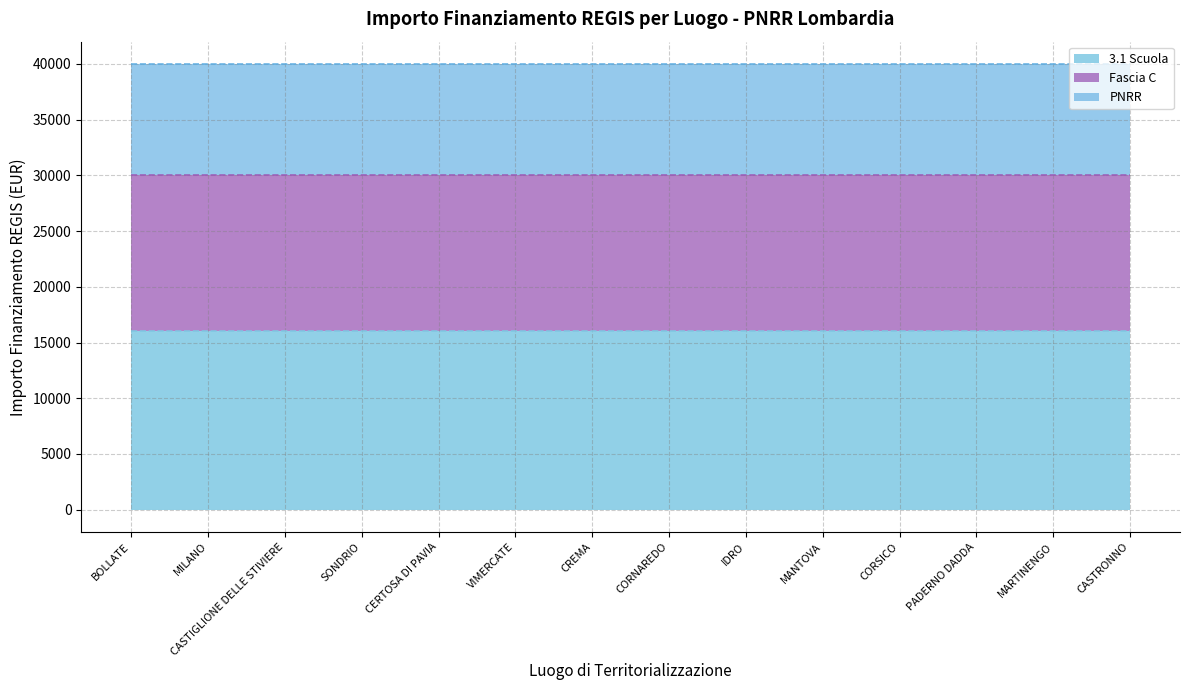

True or false: 3.1 Scuola and Sub Investimento intersect in this chart.

False